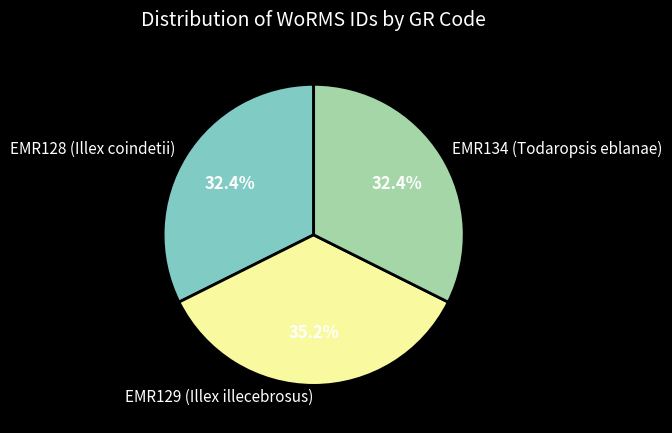

Between EMR129 (Illex illecebrosus) and EMR134 (Todaropsis eblanae), which is larger?

EMR129 (Illex illecebrosus)